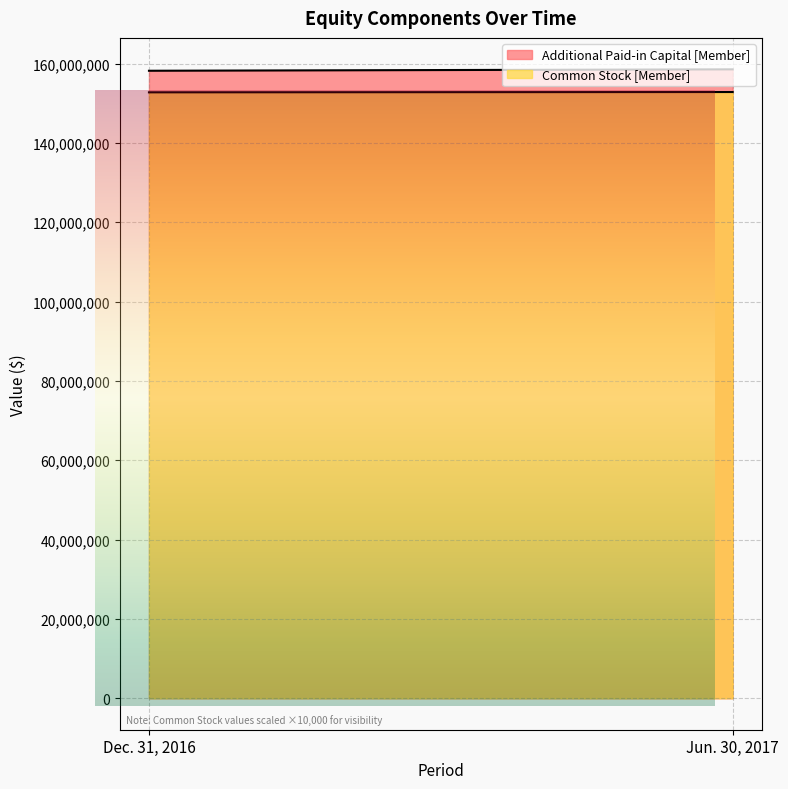

What is the sum of all Additional Paid-in Capital [Member] values?

316701846